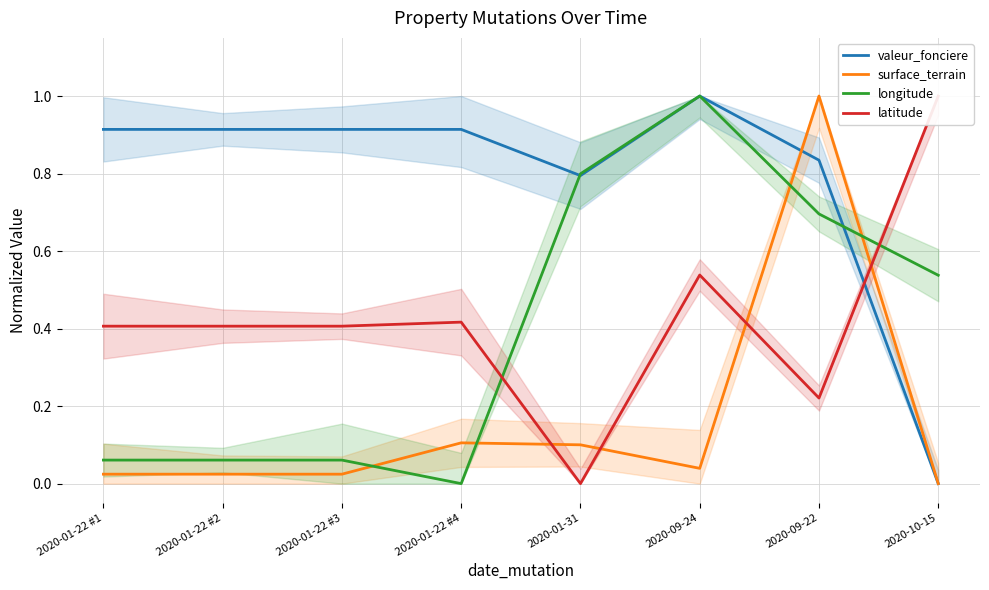

Is the value of surface_terrain at 2020-10-15 greater than the value of valeur_fonciere at 2020-01-22 #3?

No